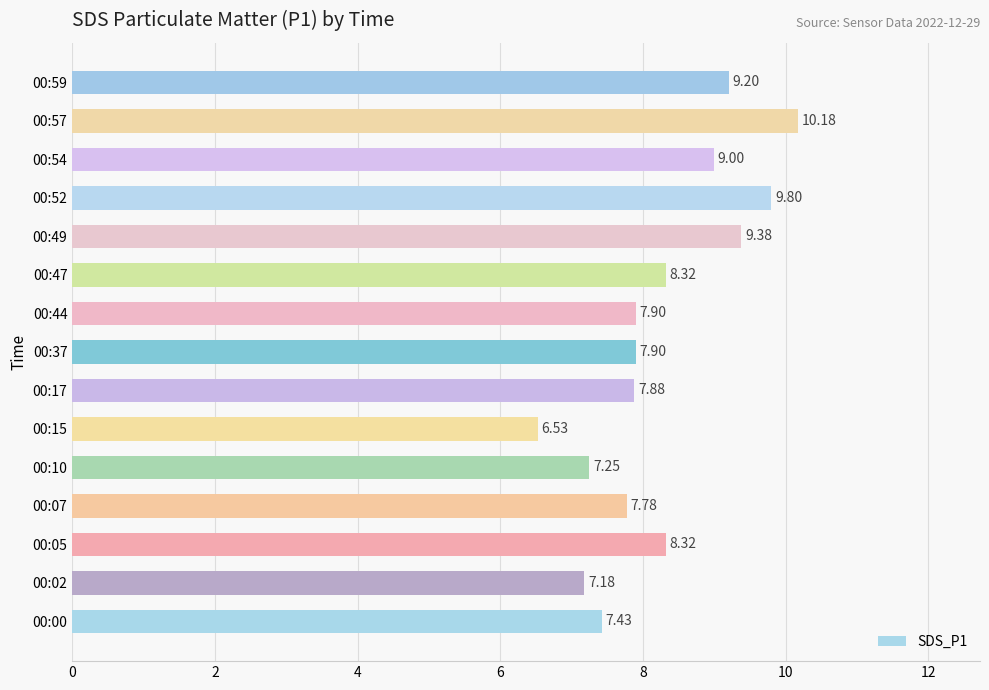

Between 00:37 and 00:52, which is larger?

00:52